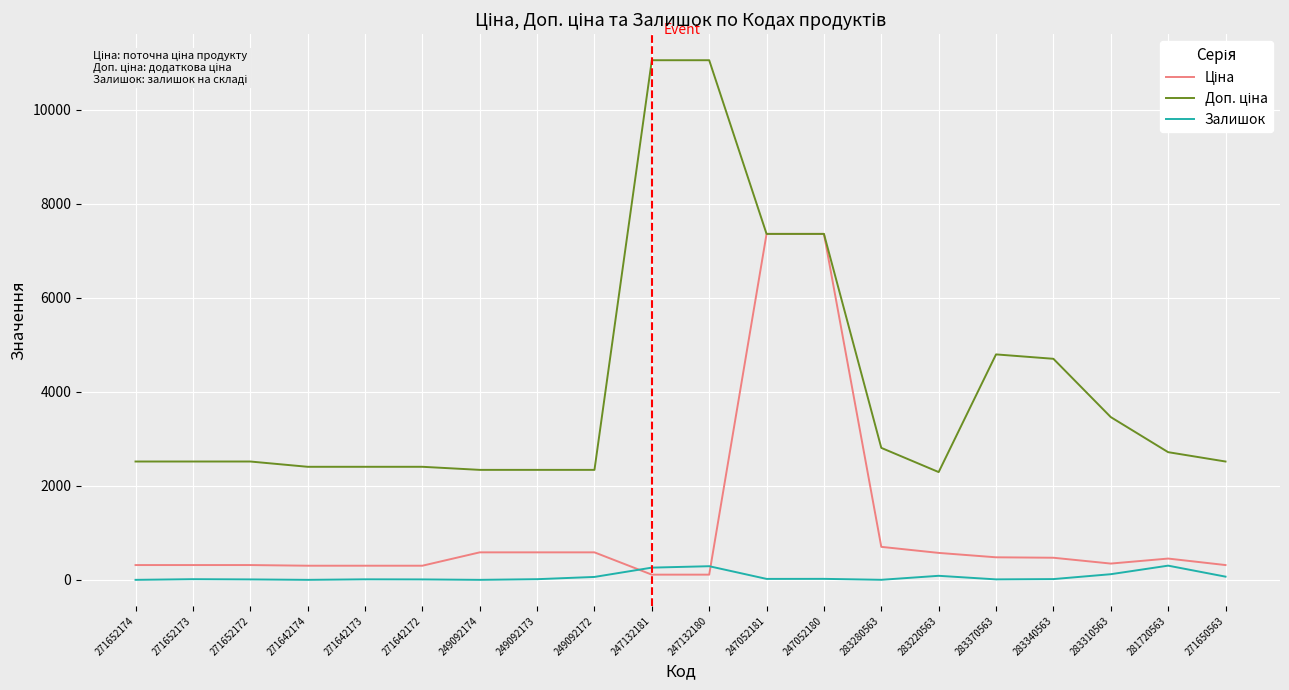

What is the greatest value displayed?

11055.0